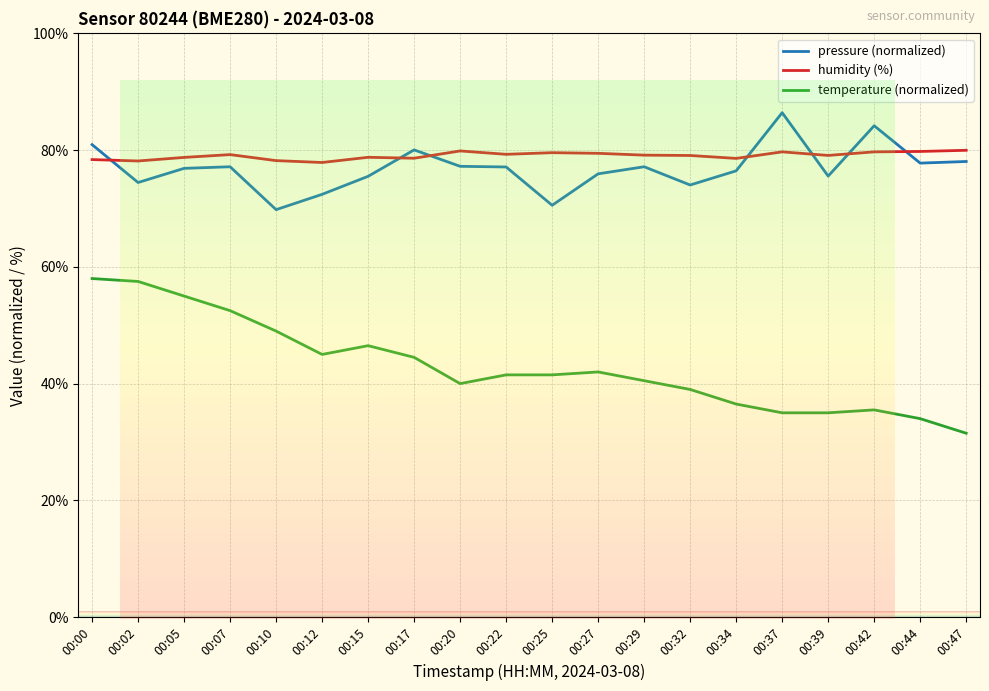

What is the minimum value shown in the chart?

31.5